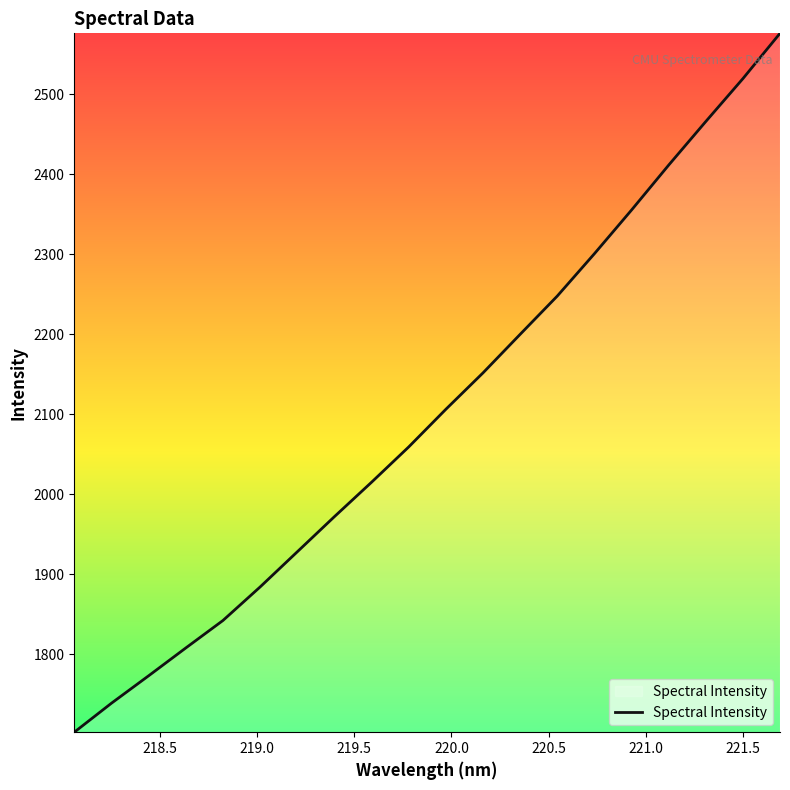

Reading left to right, transcribe all the data shown in this chart.

1702.5	1738.8	1773.0	1807.8	1842.2	1884.1	1928.0	1972.0	2015.0	2059.1	2106.2	2151.7	2199.8	2247.7	2300.6	2355.2	2411.4	2465.8	2519.4	2576.1